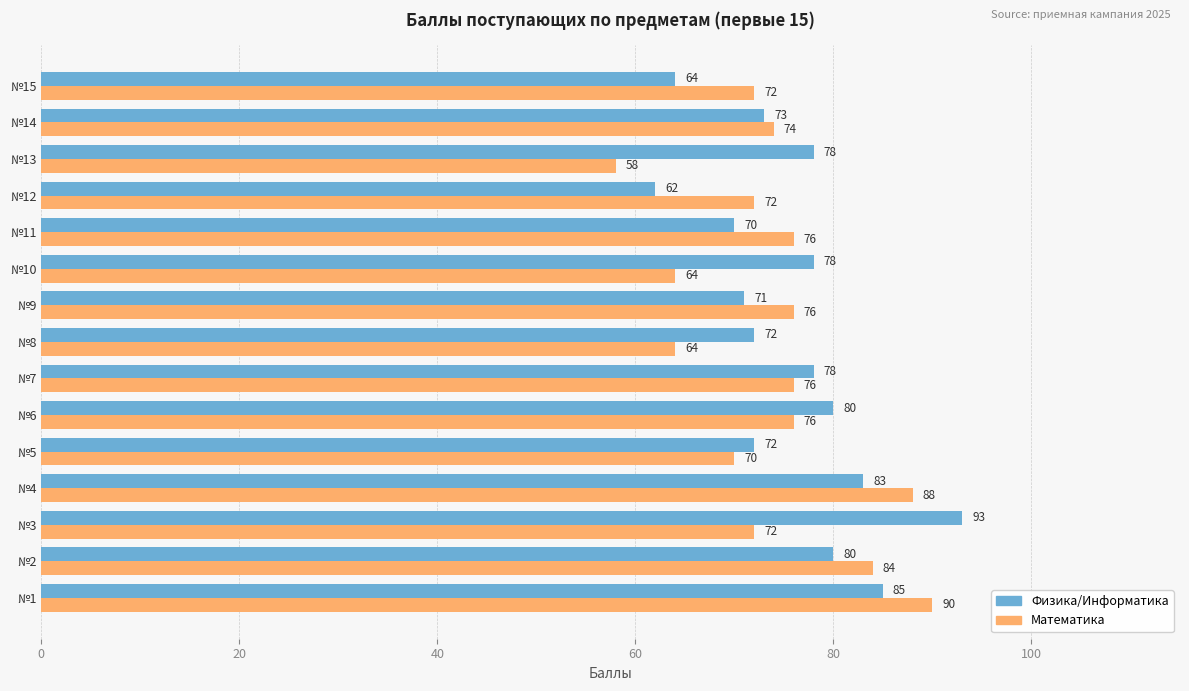

What is the total value across all series at №14?

147